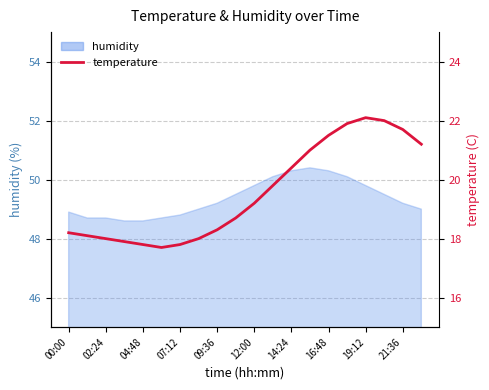

How many lines are shown in the chart?

1